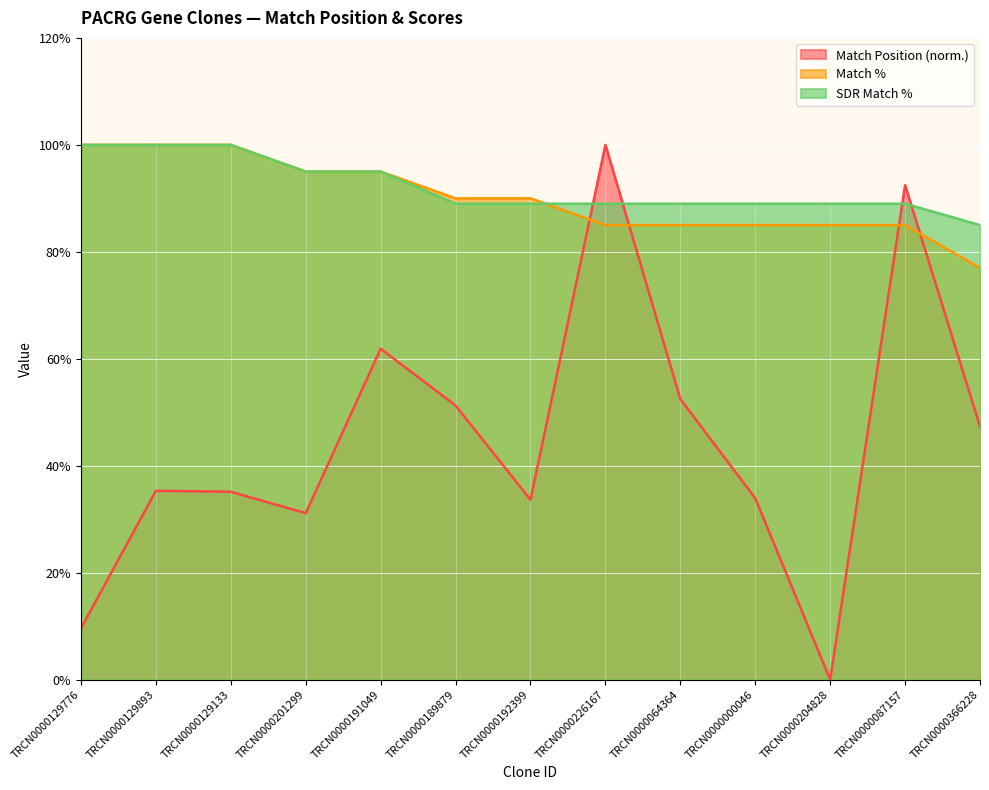

At which category is the sum across all series the highest?

TRCN0000226167